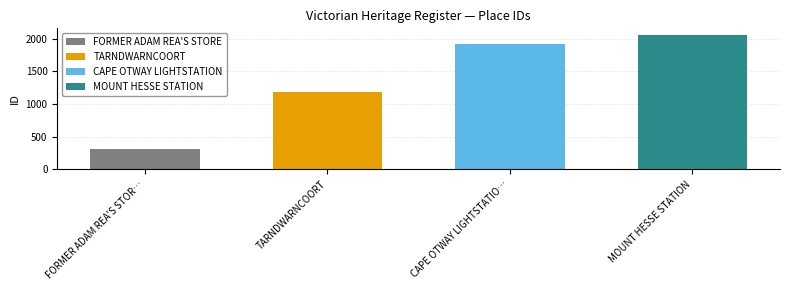

Which has a higher value, TARNDWARNCOORT or CAPE OTWAY LIGHTSTATION?

CAPE OTWAY LIGHTSTATION